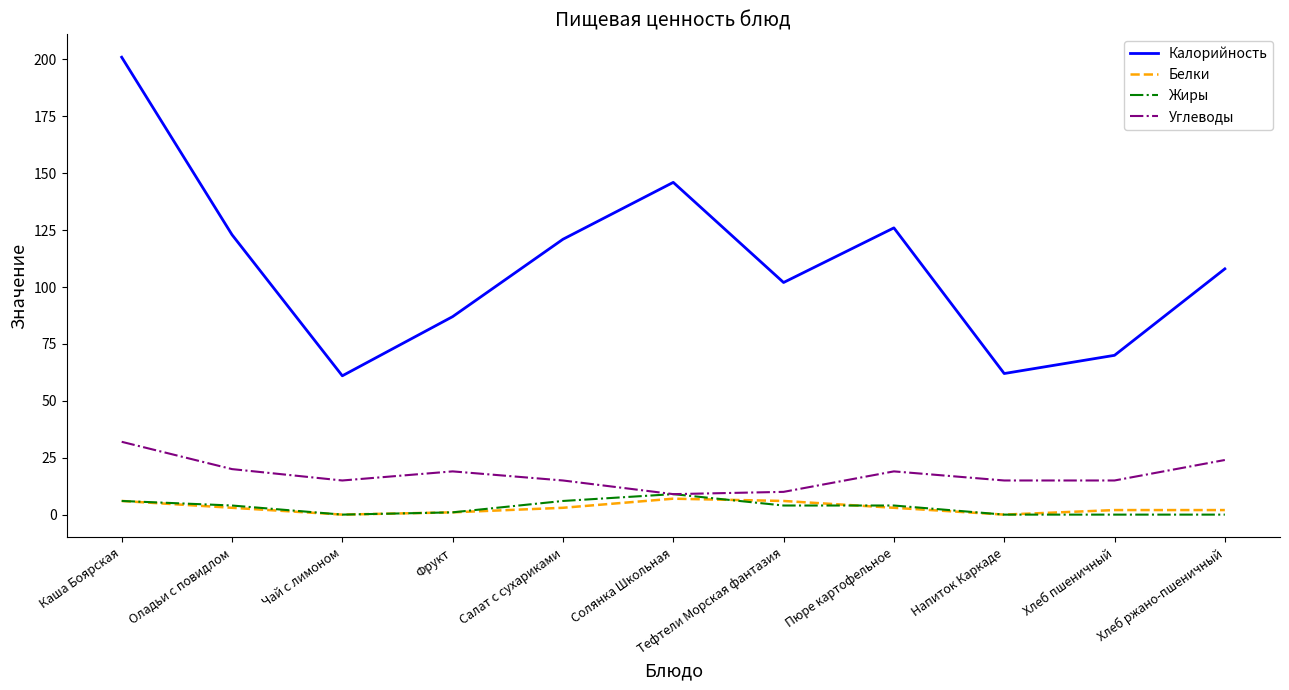

What position from the left is Солянка Школьная?

6